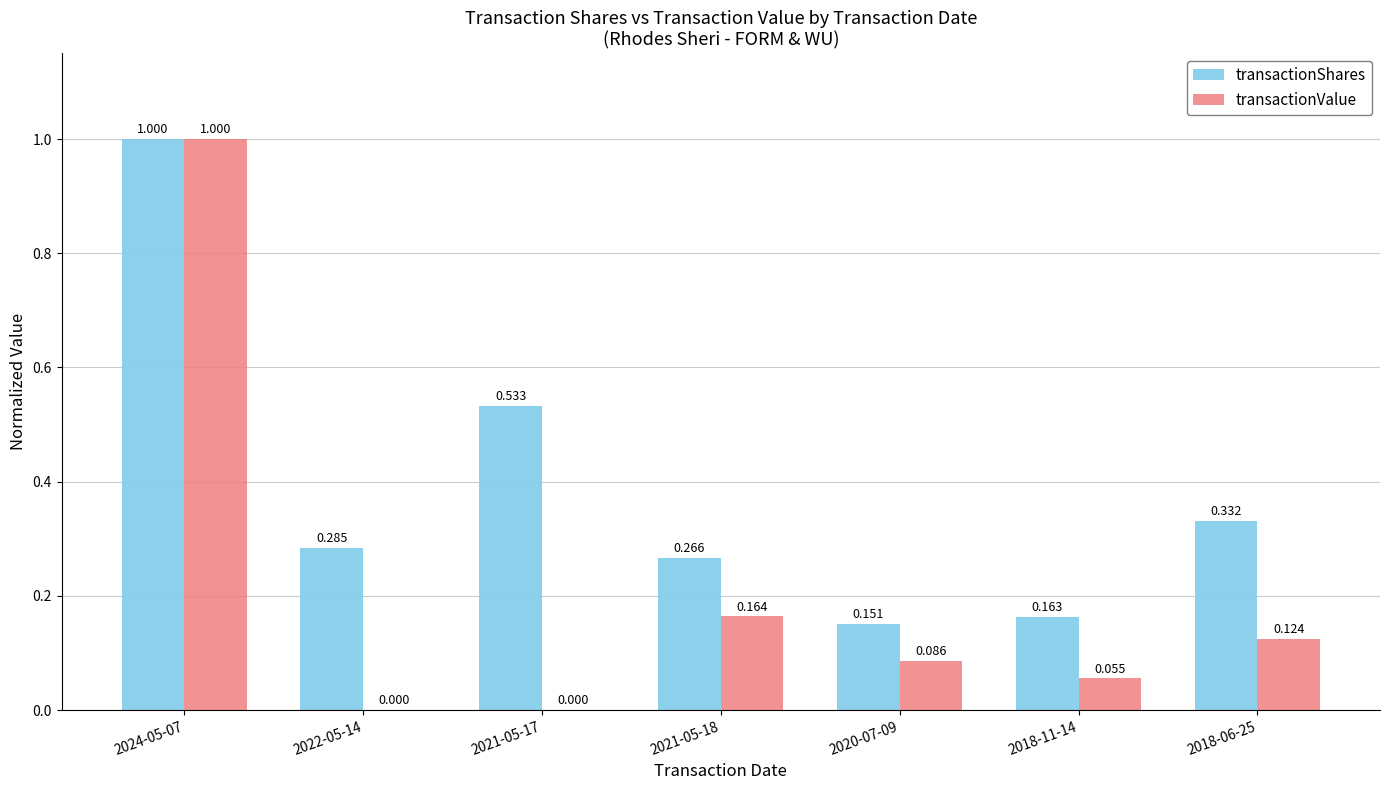

Between 2022-05-14 and 2018-11-14, which series saw the biggest shift?

transactionShares